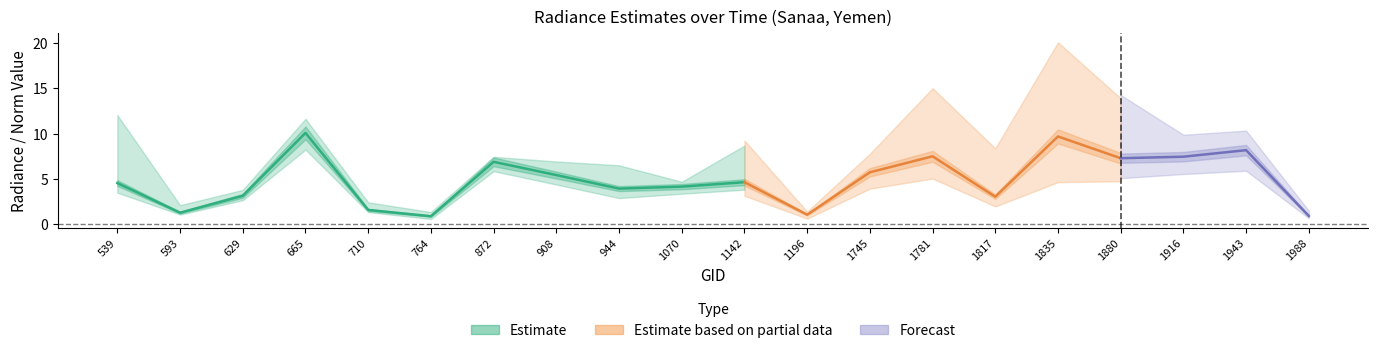

What is the approximate value of rade9_aggzone_norm at 629?

3.1